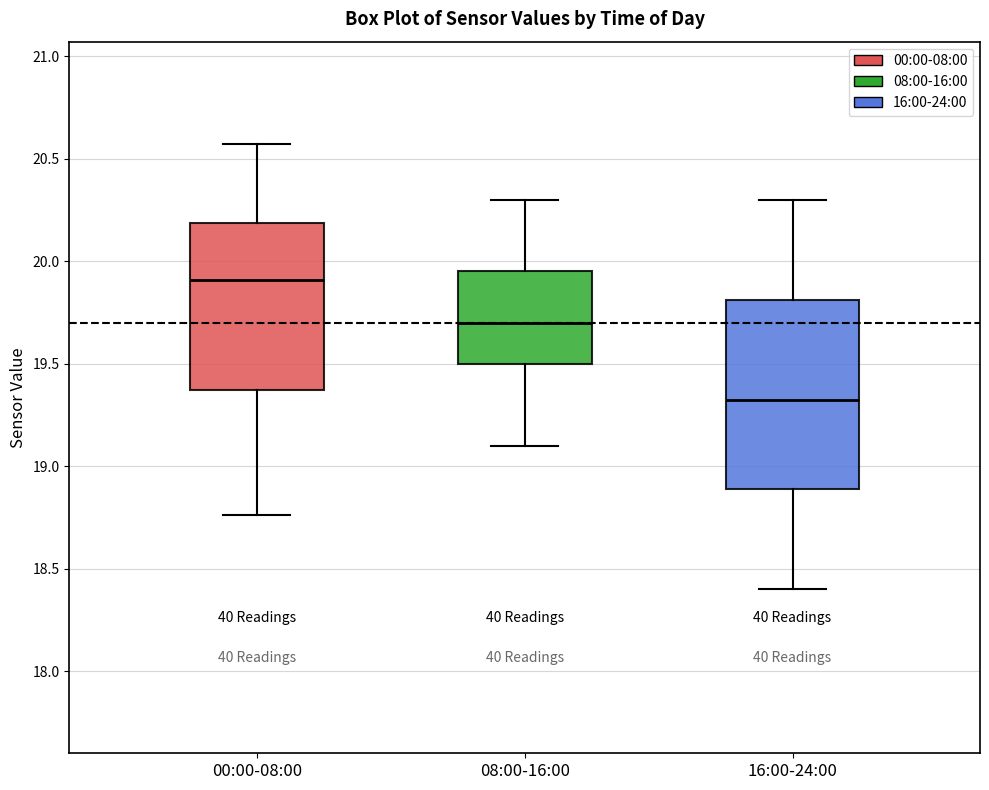

Where is the lower edge of the box for 00:00-08:00 on the y-axis? The values are not printed on the chart, so give them approximately, as read against the axis.

19.35